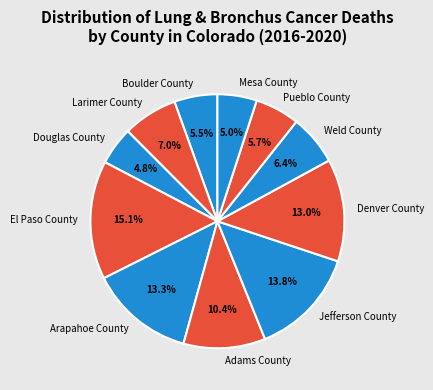

What is the largest slice in the pie chart?

El Paso County